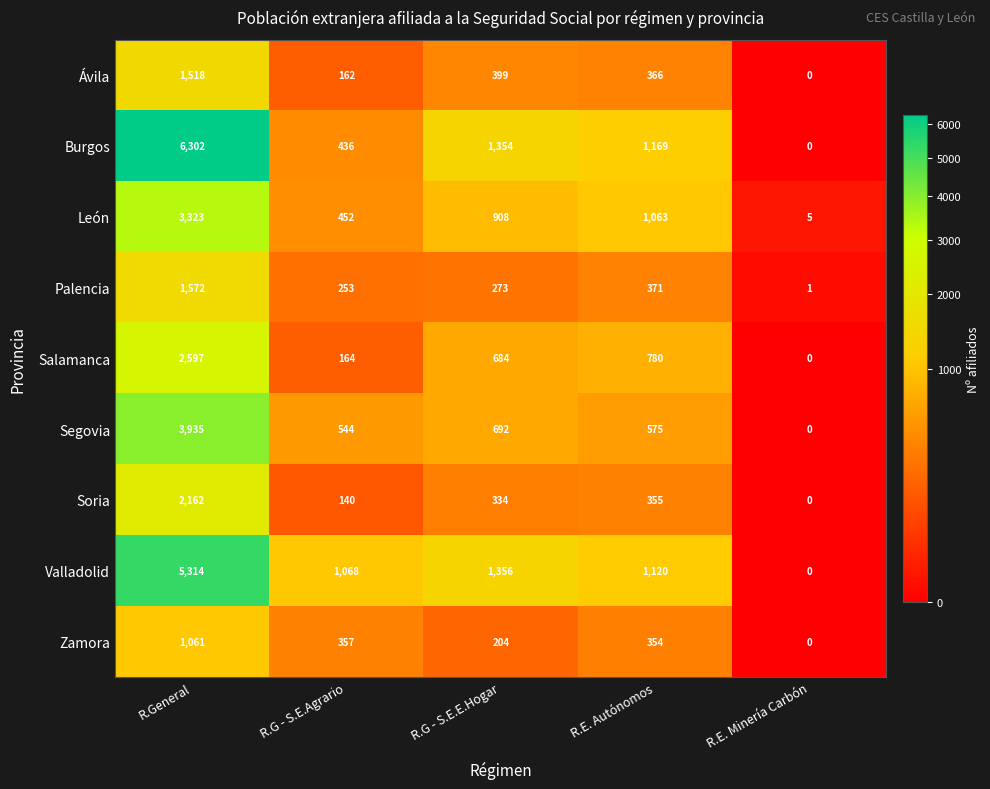

At how many categories does at least one series exceed 4538?

1